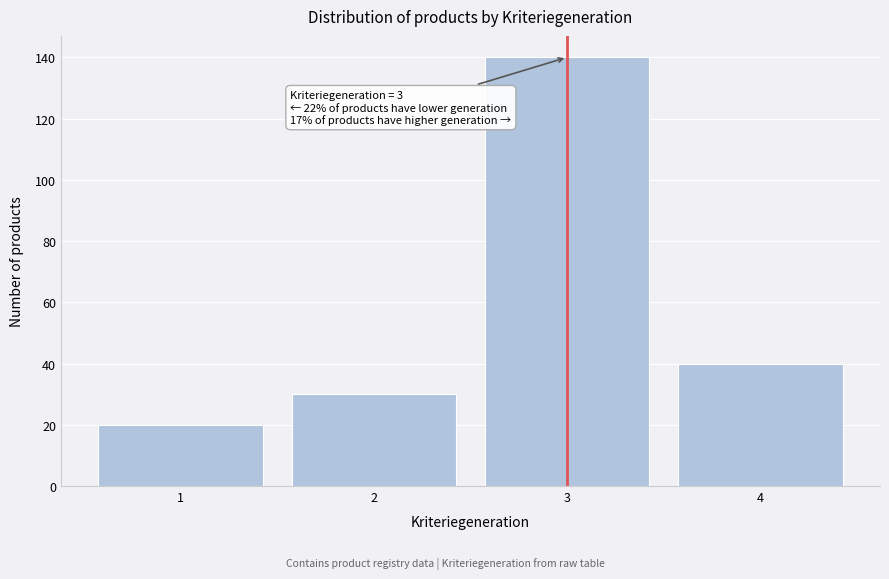

Which range on the x-axis has the tallest bar?

2.5 to 3.5